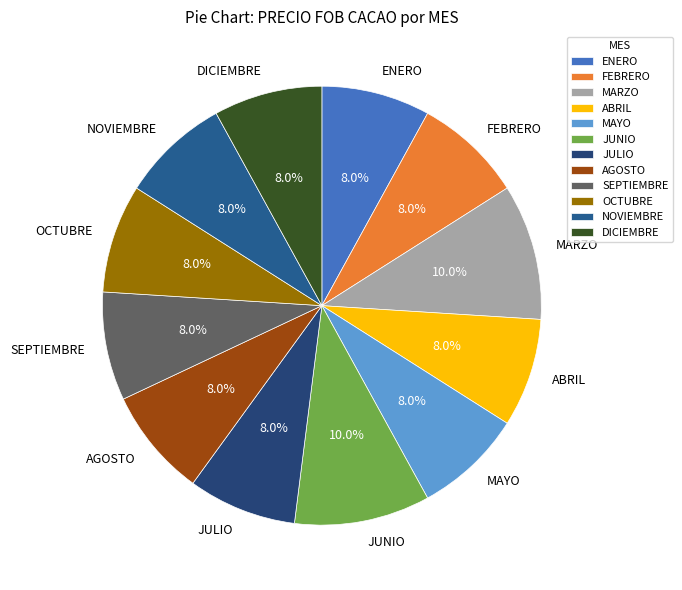

True or false: ENERO accounts for 1% of the total.

False